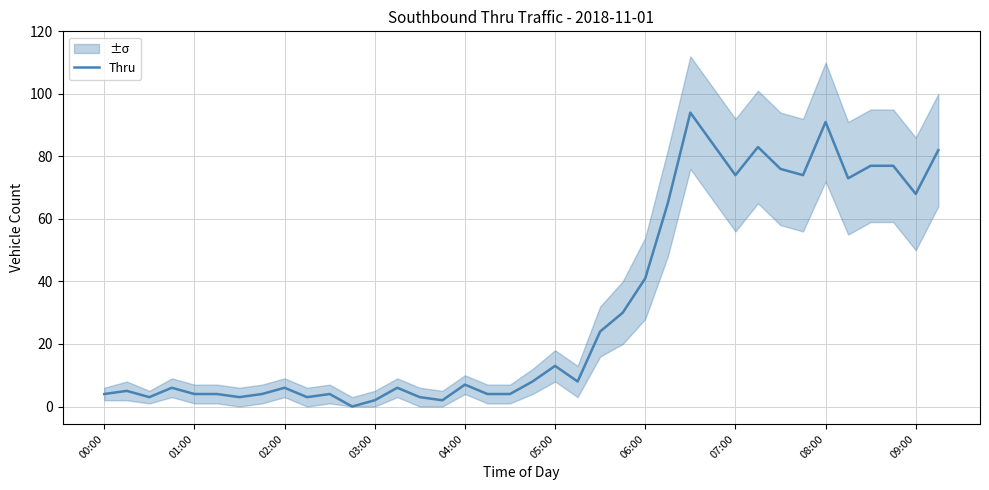

What is the value of the 22nd point from the left?

8